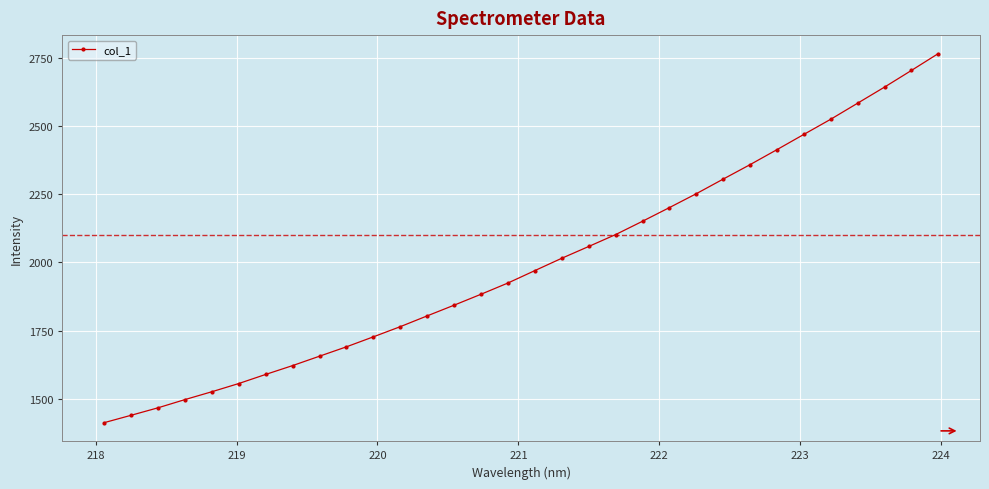

What is the maximum value shown in the chart?

2764.7